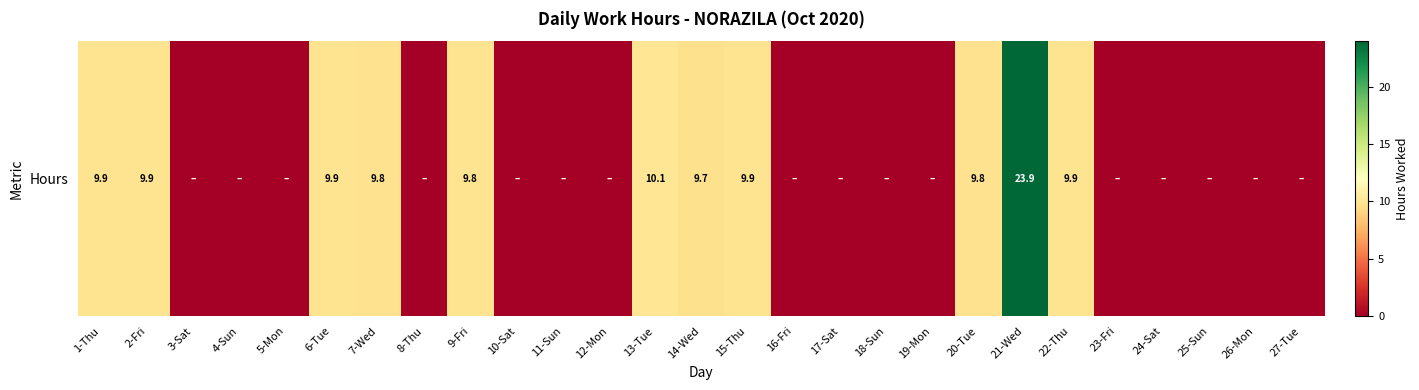

Which label corresponds to the smallest value in the chart?

3-Sat